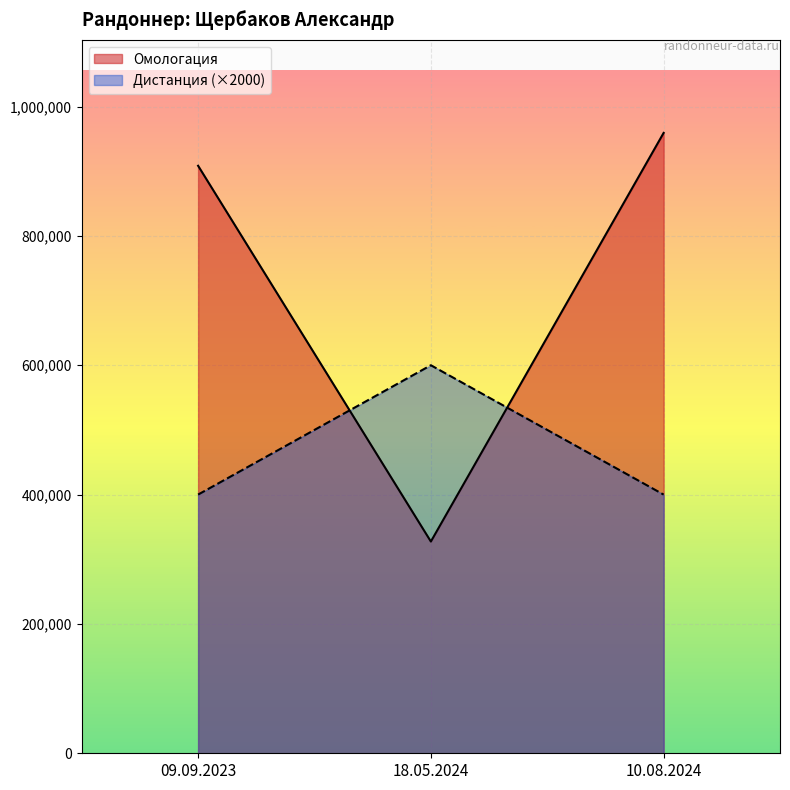

Rank the series by their average value, from lowest to highest.

Дистанция (×2000), Омологация